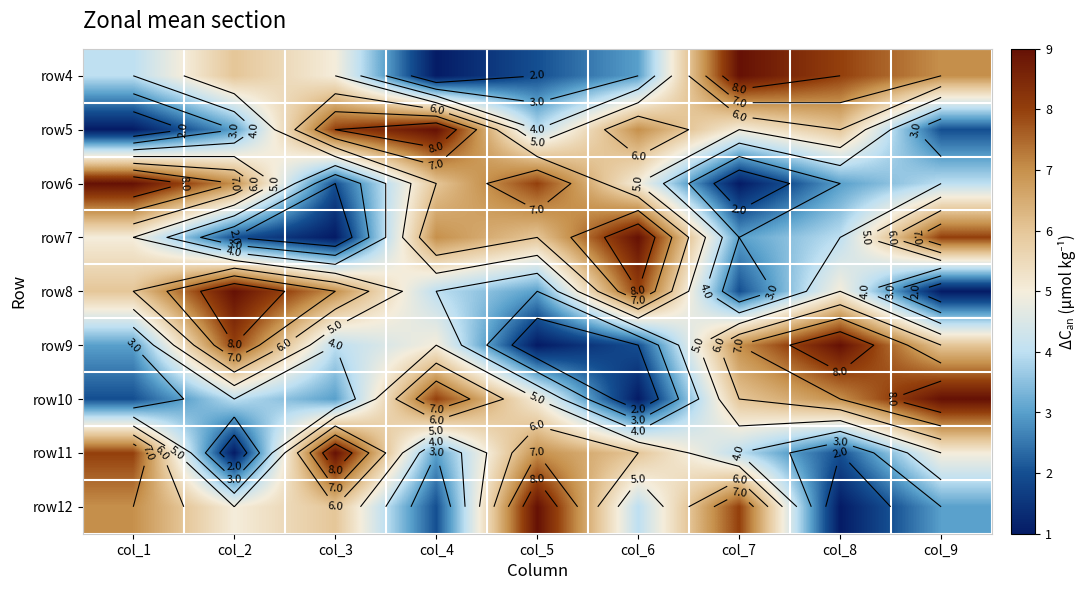

Between col_8 and col_6, which is larger?

col_8